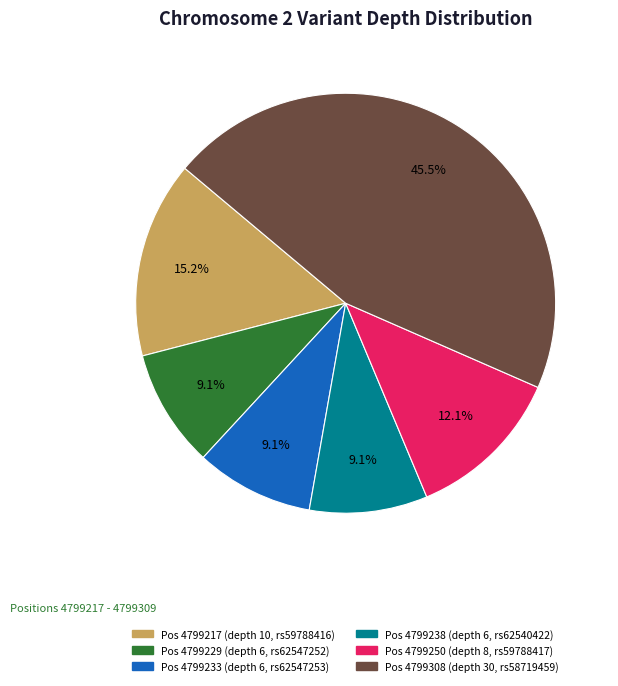

Does Pos 4799229 (depth 6, rs62547252) account for over 50% of the chart?

No